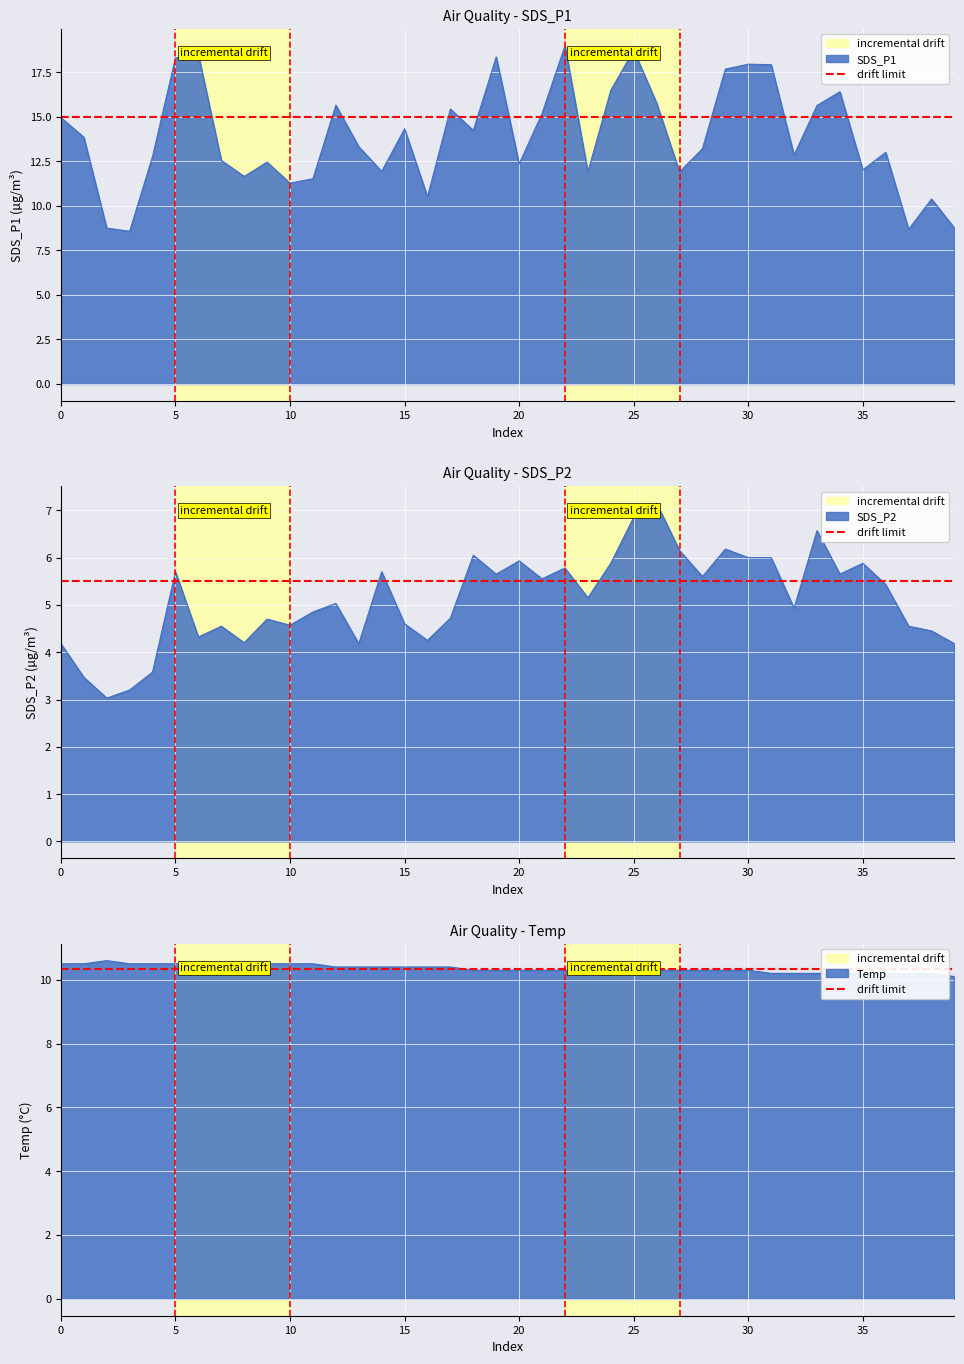

The SDS_P1 series shows 7.1 at 10. True or false?

False